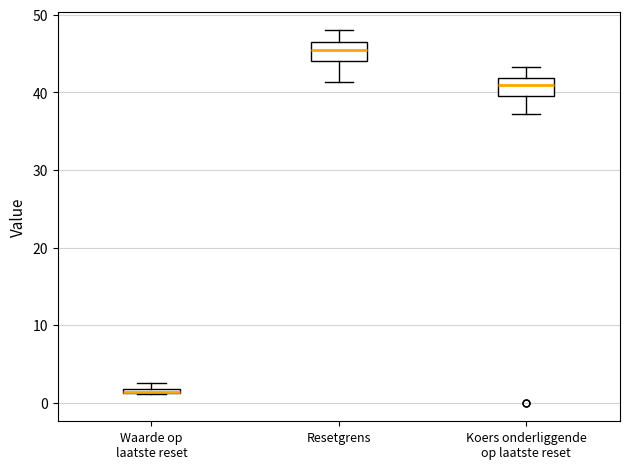

Where does the upper whisker of the box for Resetgrens end on the y-axis? The values are not printed on the chart, so give them approximately, as read against the axis.

48